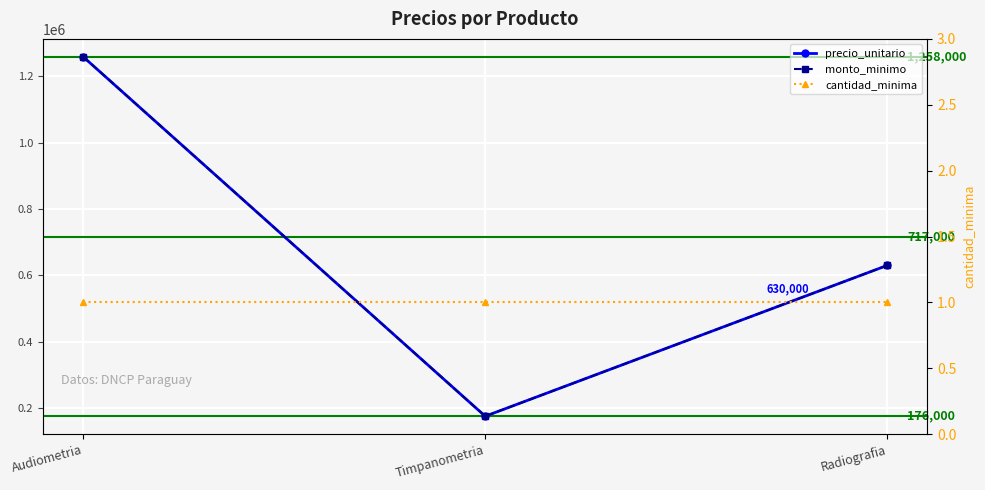

Rank the series at Timpanometria from lowest to highest value.

cantidad_minima, precio_unitario, monto_minimo